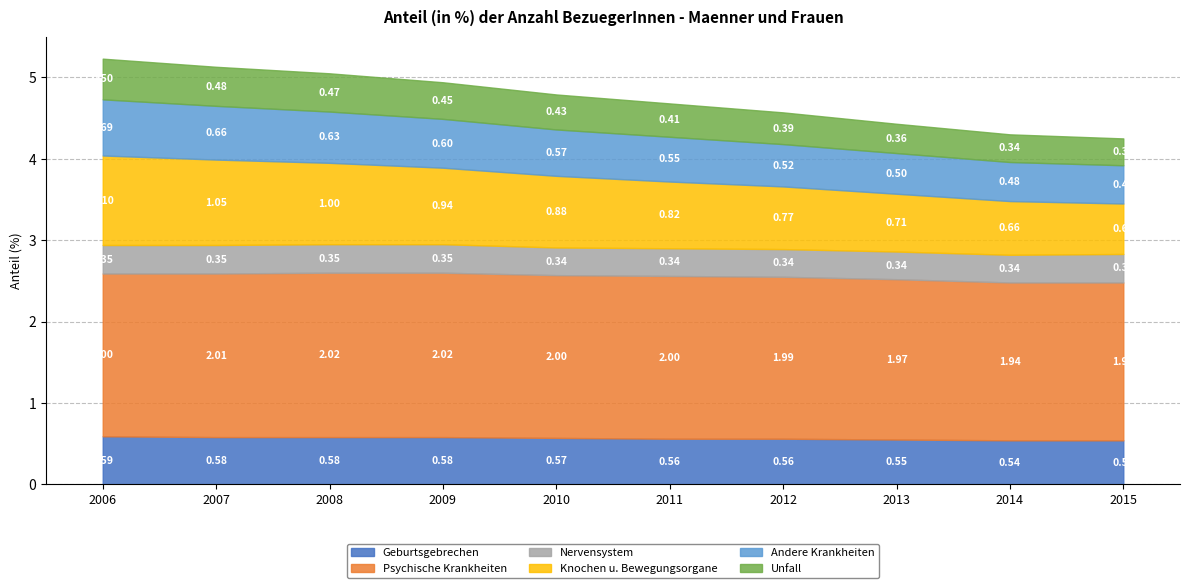

What is the total value across all series at 2015?

4.2